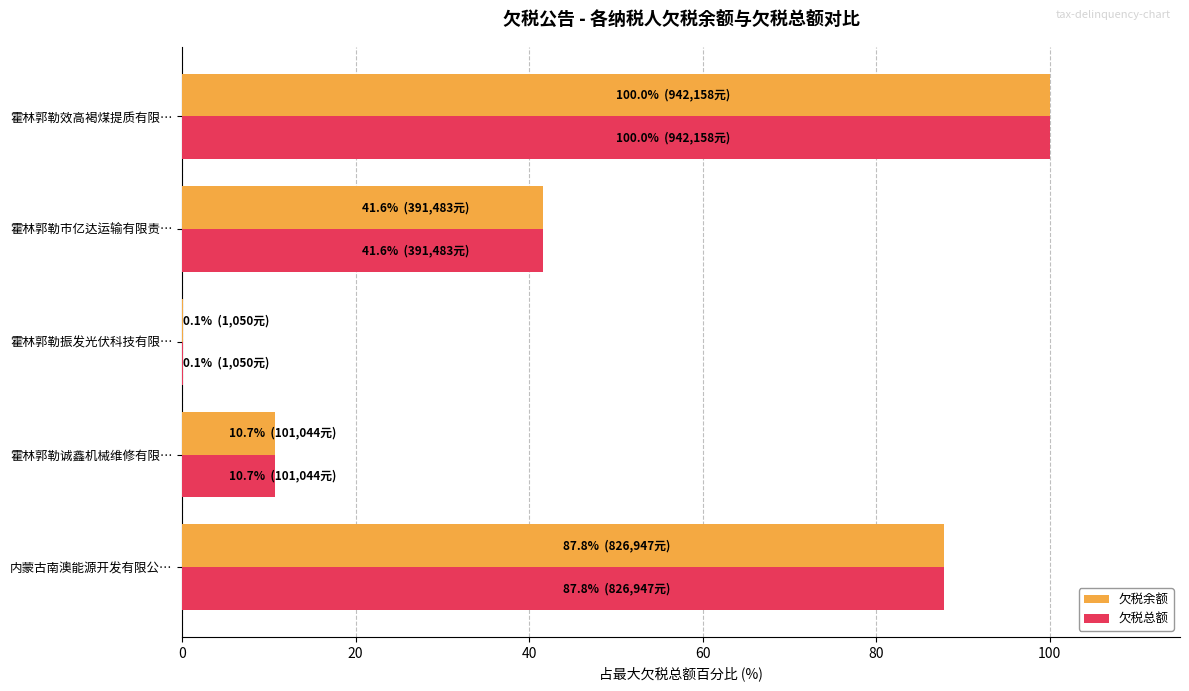

Is it true that 欠税余额 equals 73.9 at 霍林郭勒市亿达运输有限责…?

False